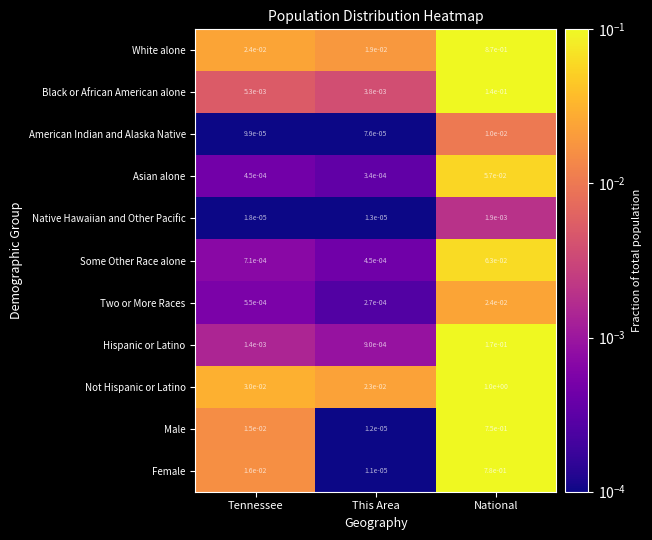

At how many categories does at least one series exceed 0?

3